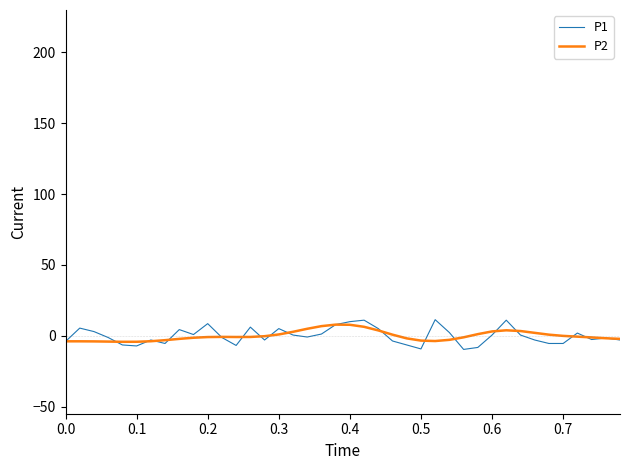

What is the minimum value shown in the chart?

-9.6